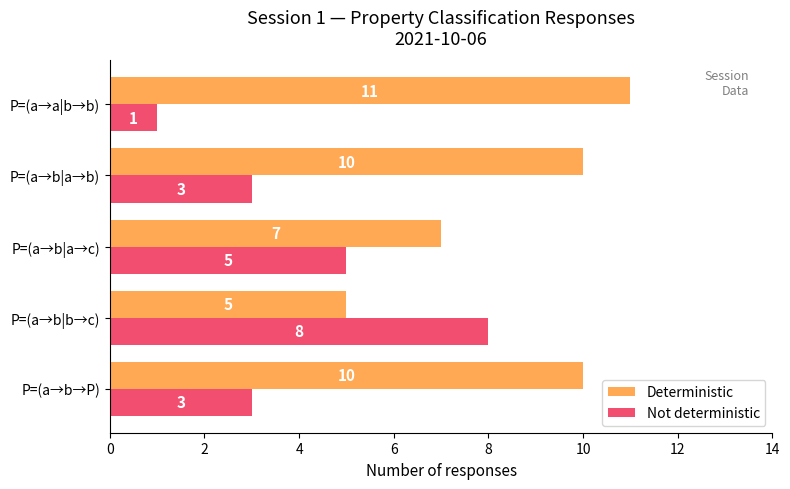

Rank the series by their average value, from lowest to highest.

Not deterministic, Deterministic